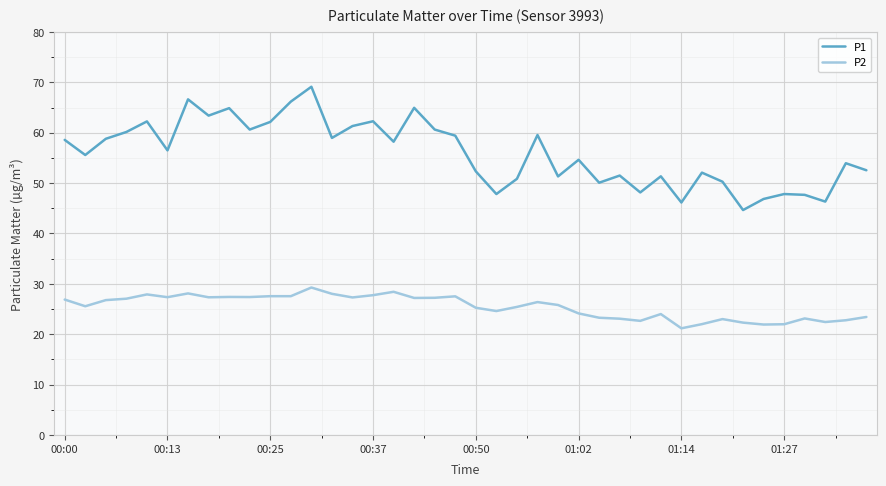

What is the difference between the maximum and minimum values in the P2 series?

8.1